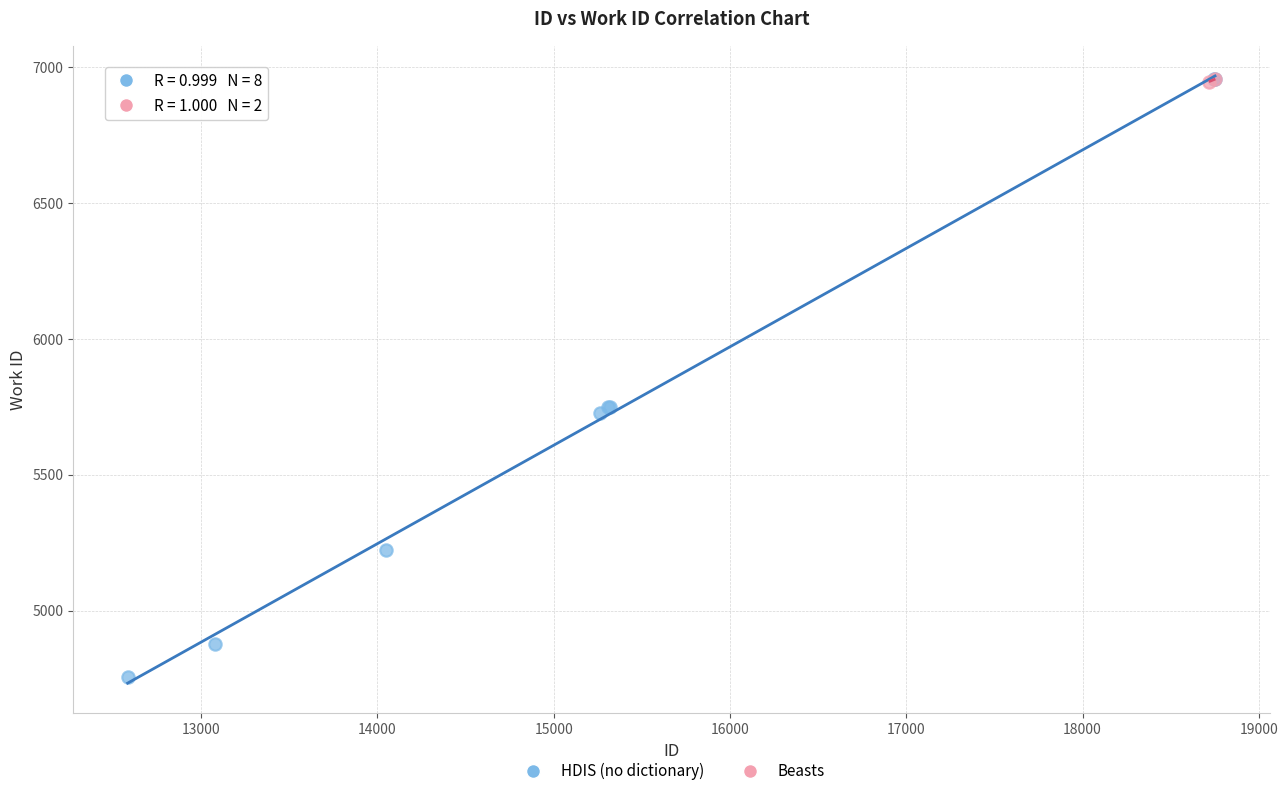

What are all the series names shown in the legend?

HDIS (no dictionary), Beasts